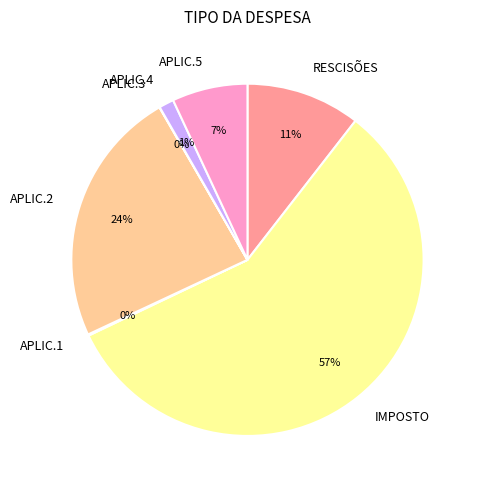

Is the sum of IMPOSTO and APLIC.2 greater than half?

Yes